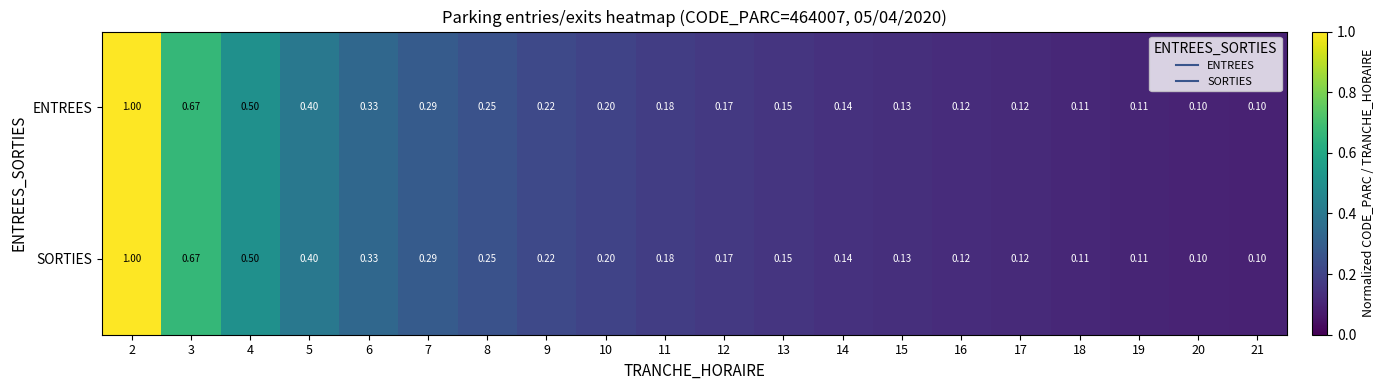

Is the value of ENTREES at 10 greater than the value of SORTIES at 15?

Yes